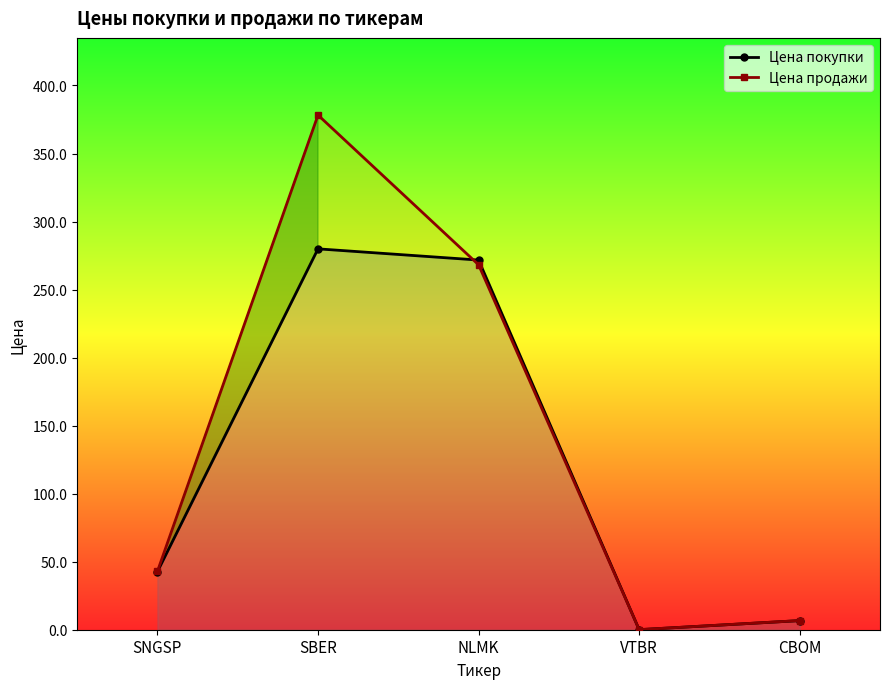

Rank the series by their maximum value, from lowest to highest.

Цена покупки, Цена продажи